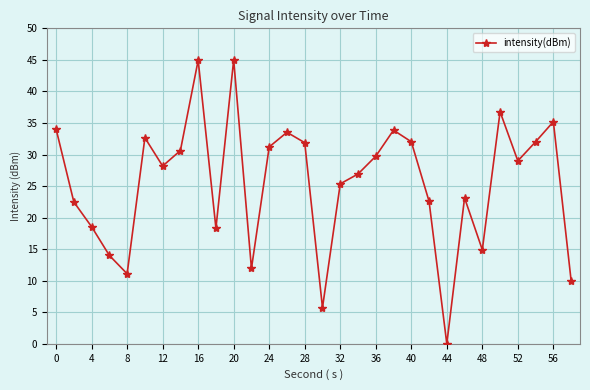

True or false: the data has more than 0 interior local peaks.

True